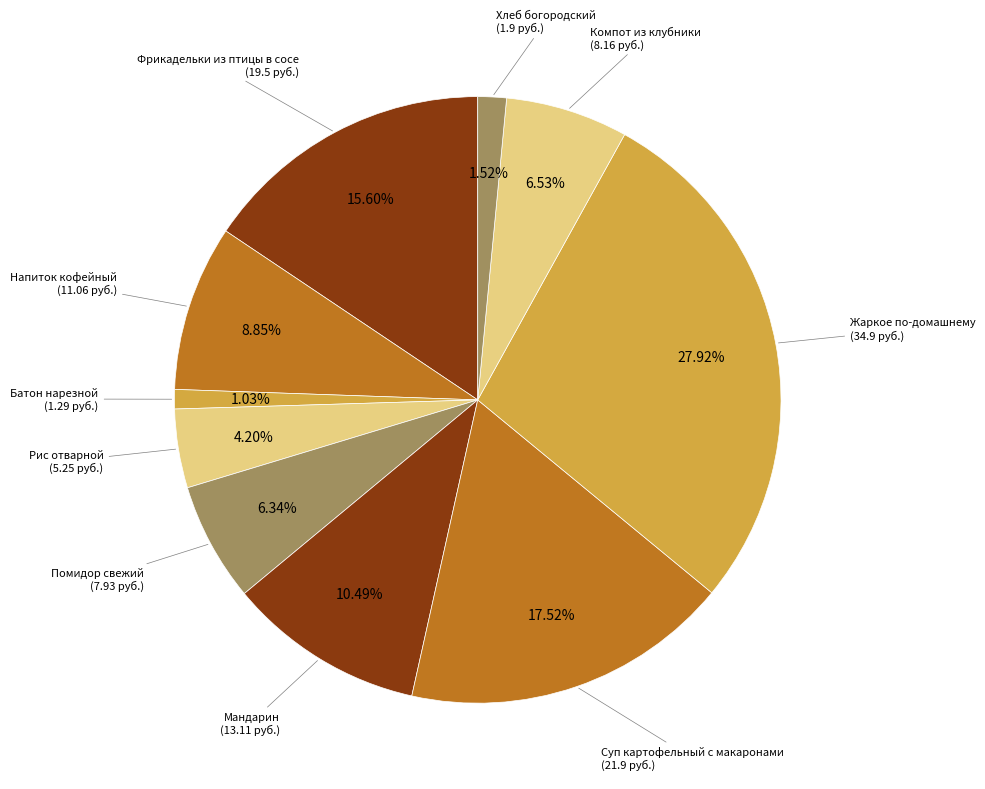

What is the largest slice in the pie chart?

Жаркое по-домашнему